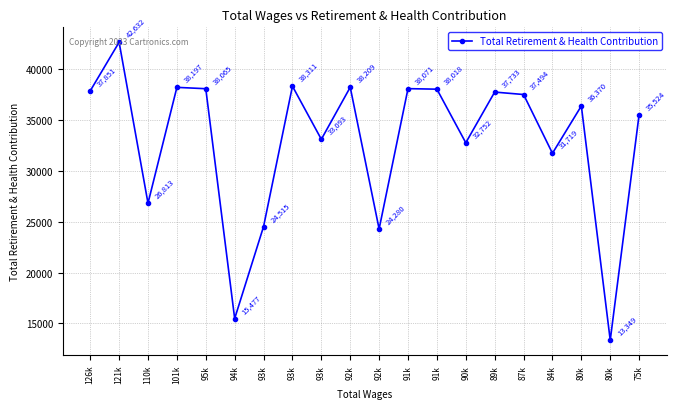

What is the label of the 15th point from the right?

94k